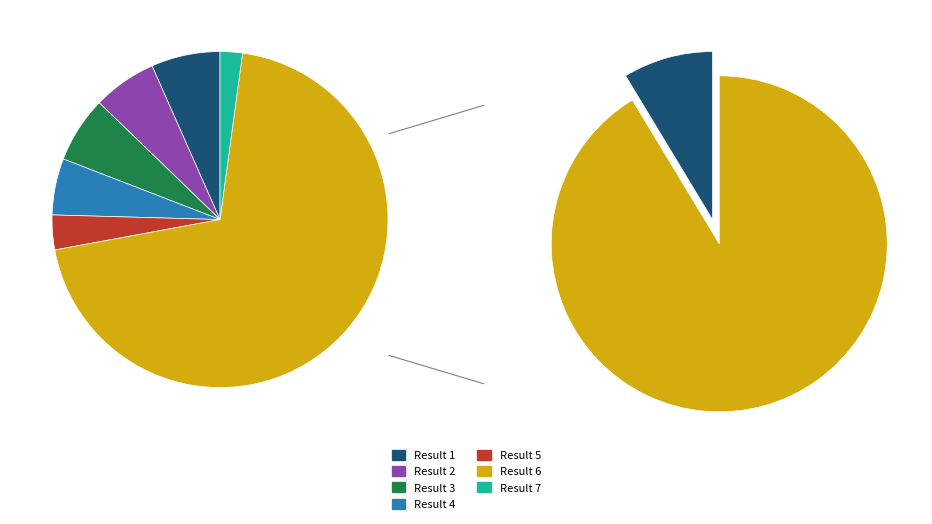

Which category has the biggest portion of the pie?

Result 6